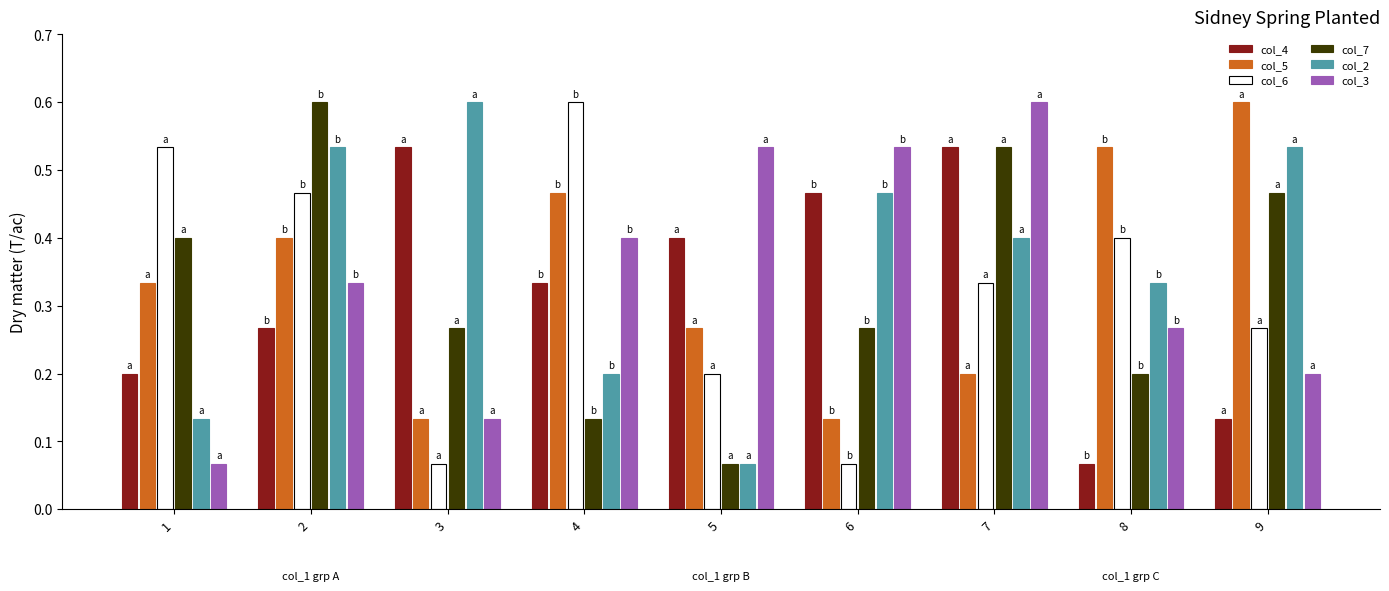

What is the sum of all col_6 values?

2.9